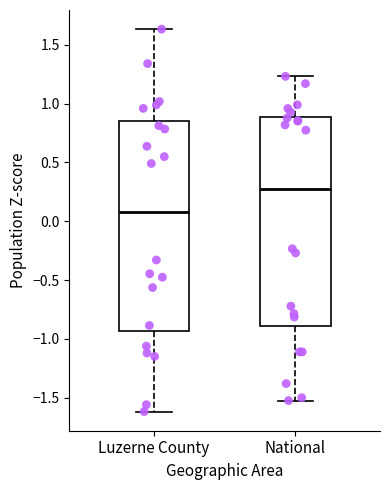

Reading left to right, transcribe this box plot: for each box, give where its median line is, the range the box spans, and where its two whiskers end, as read against the y-axis. The values are not printed on the chart, so give them approximately, as read against the axis.

Luzerne County: median 0.10, box -0.95 to 0.85, whiskers -1.60 to 1.65
National: median 0.25, box -0.90 to 0.90, whiskers -1.50 to 1.25